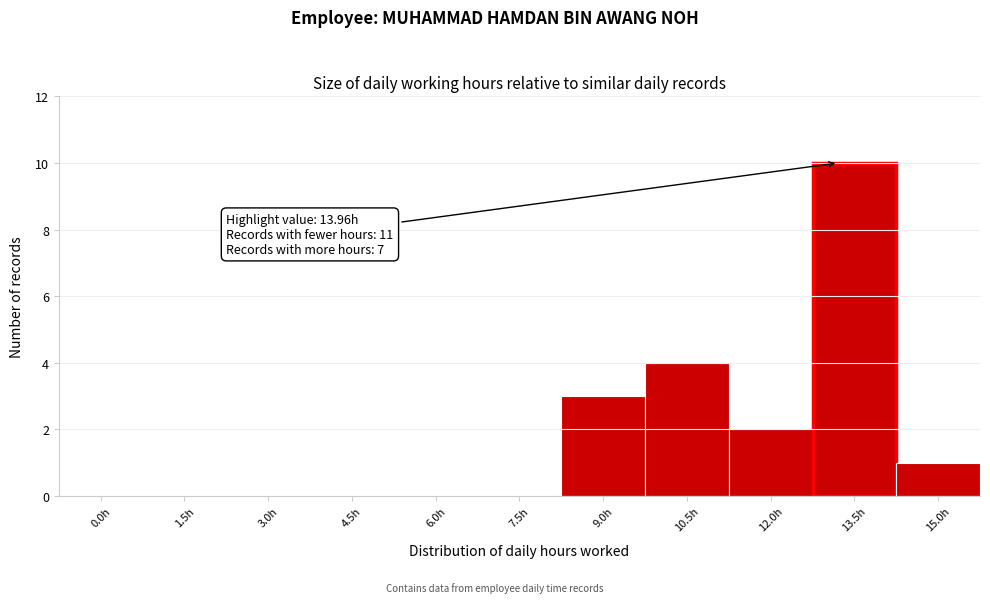

Reading left to right, what are all the values shown in this chart?

0.0h=0	1.5h=0	3.0h=0	4.5h=0	6.0h=0	7.5h=0	9.0h=3	10.5h=4	12.0h=2	13.5h=10	15.0h=1